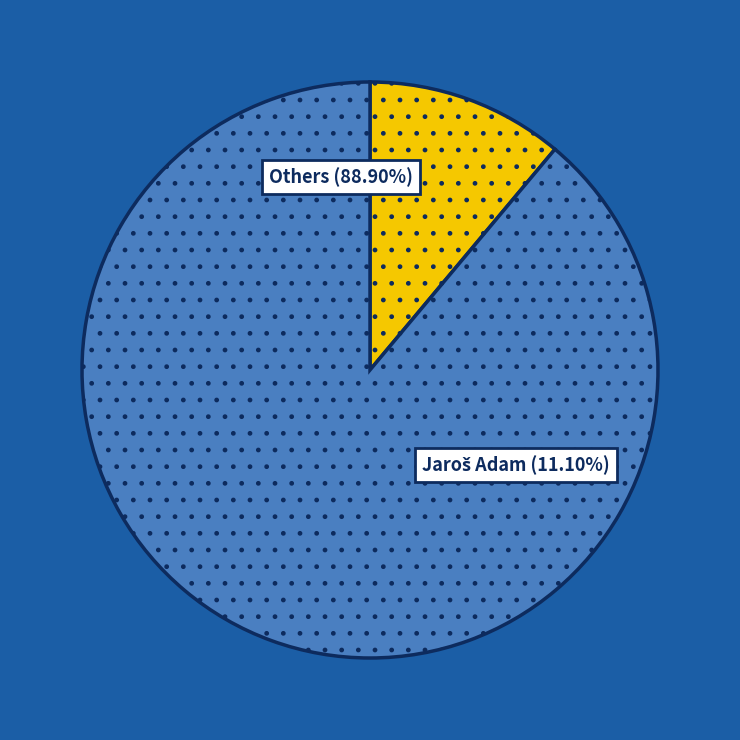

Count the number of slices in the pie.

8